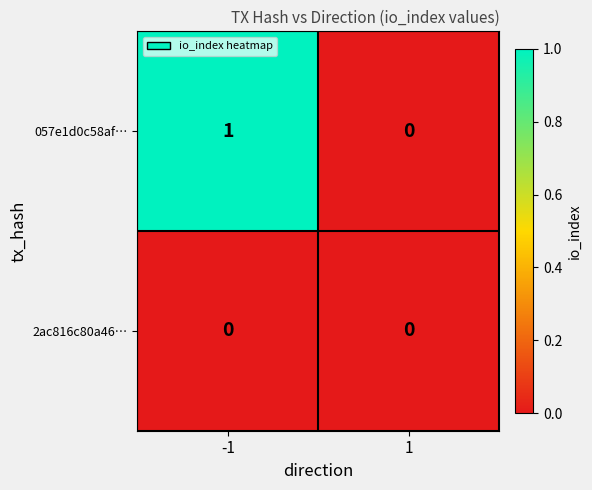

List the series in order of their overall mean, highest first.

057e1d0c58af…, 2ac816c80a46…